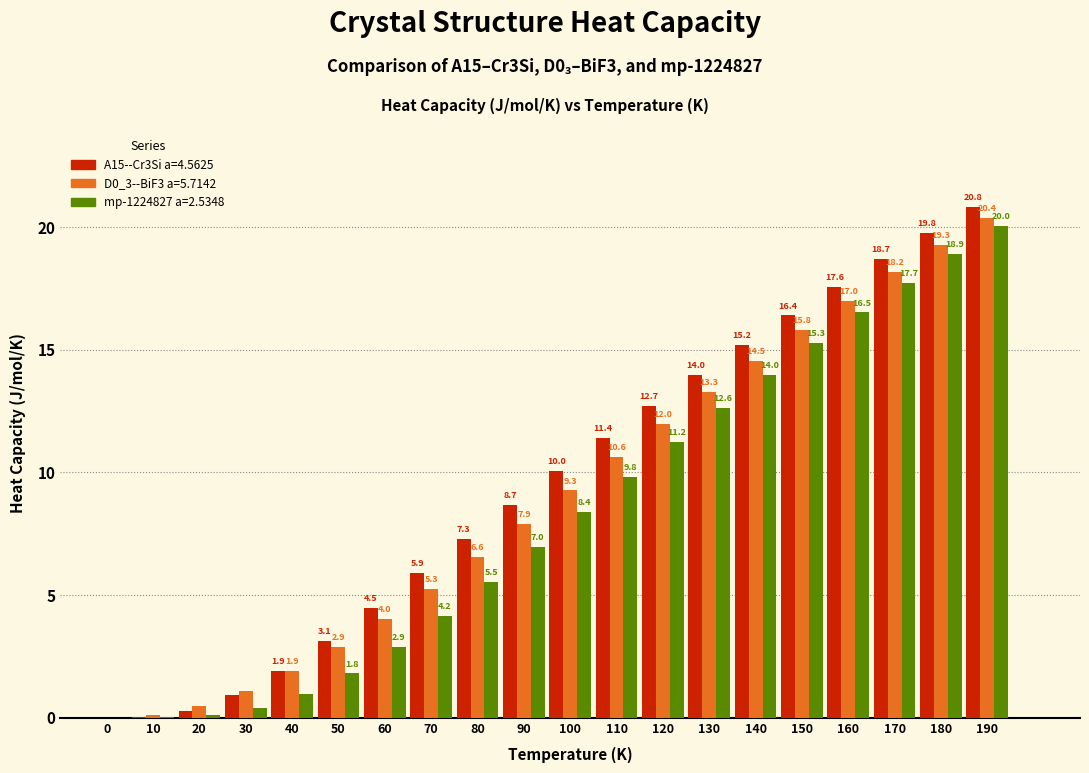

The value of A15--Cr3Si a=4.5625 at 110 is 11.4. True or false?

True